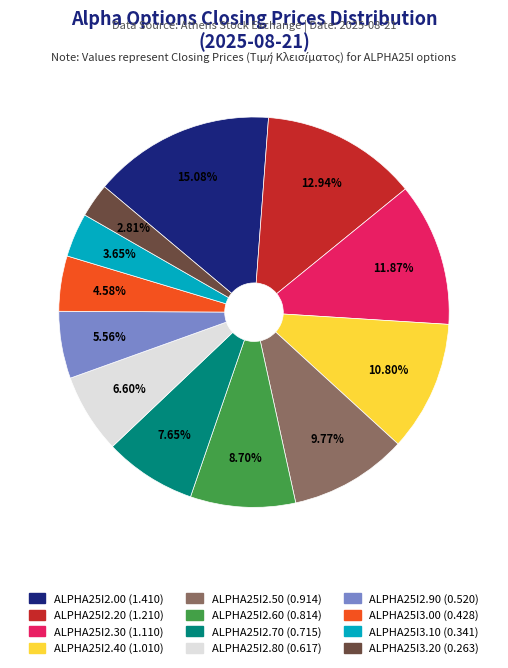

How much of the chart is everything except ALPHA25I2.90?

94.4%